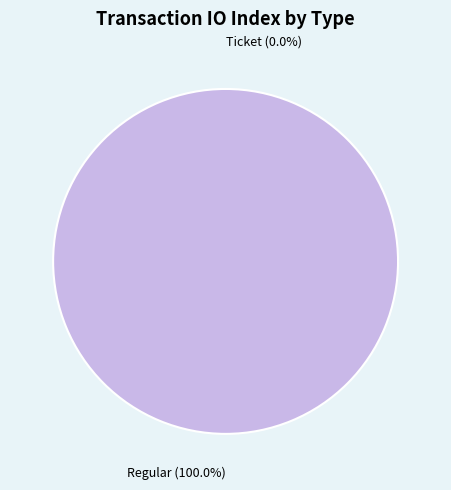

Is there any slice that represents more than half of the pie?

Yes